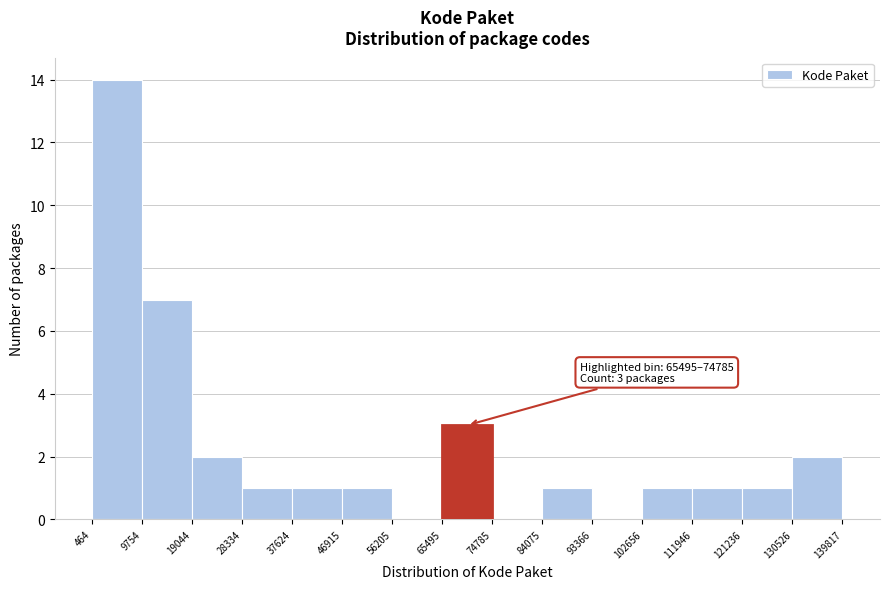

Which range on the x-axis has the tallest bar?

464 to 9754